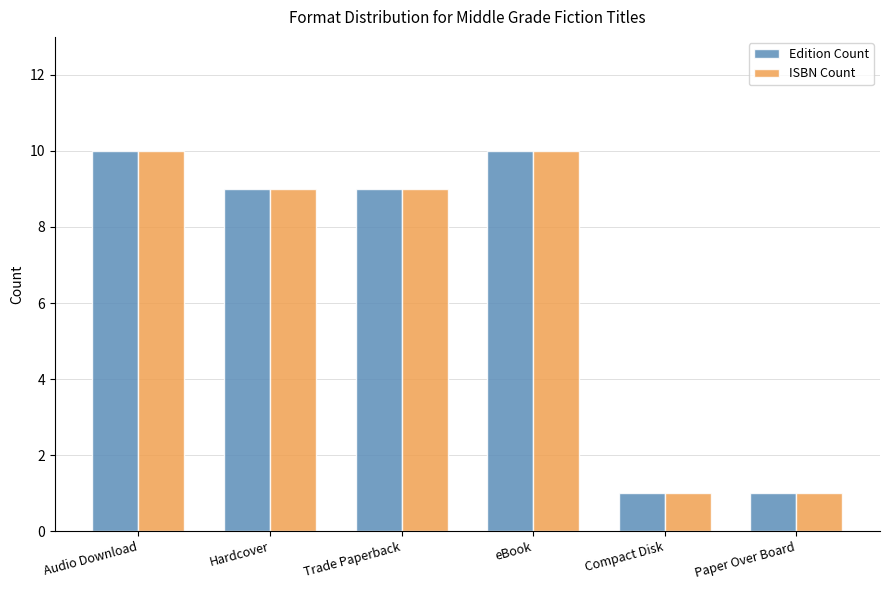

How many Edition Count values are between 1 and 10?

6